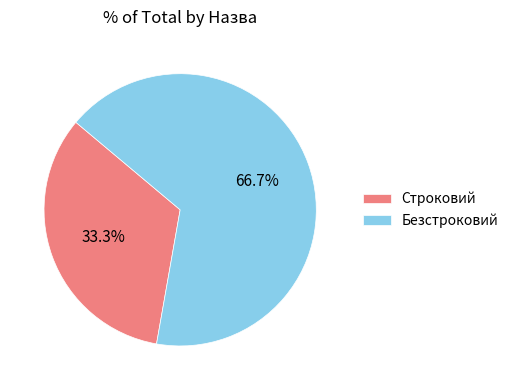

Which slice is the smallest?

Строковий